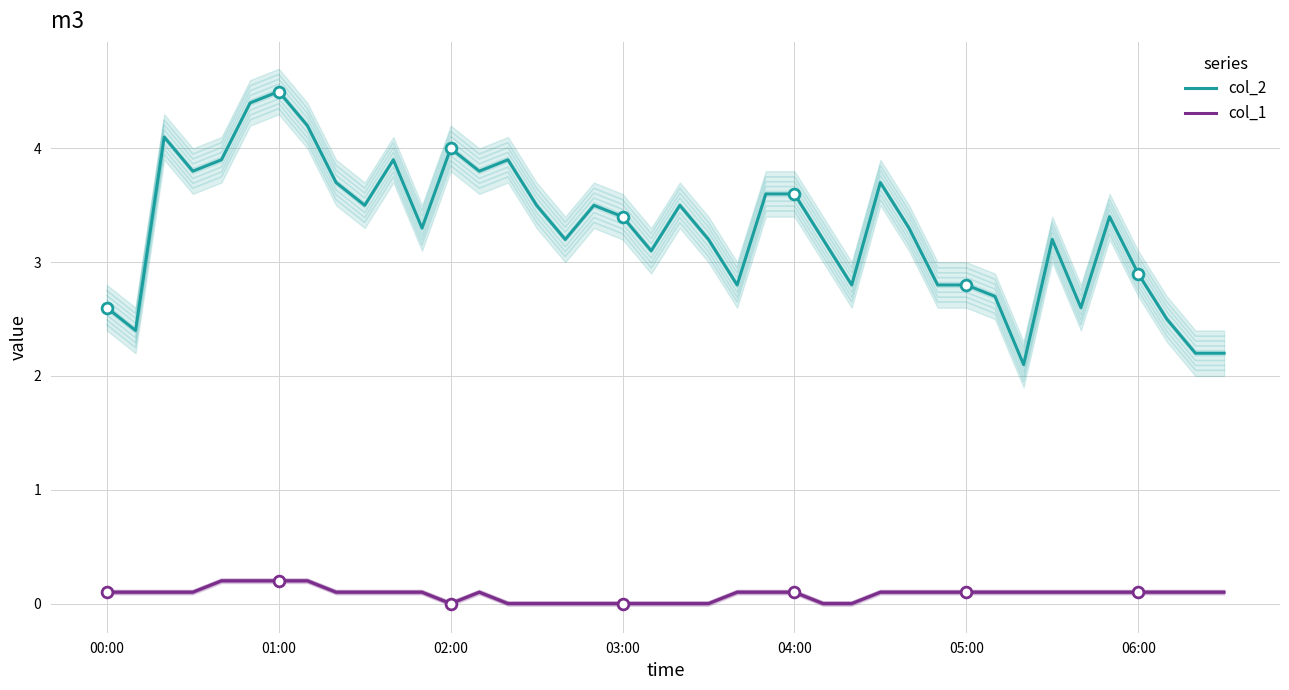

What is the total value across all series at 03:00?

3.4